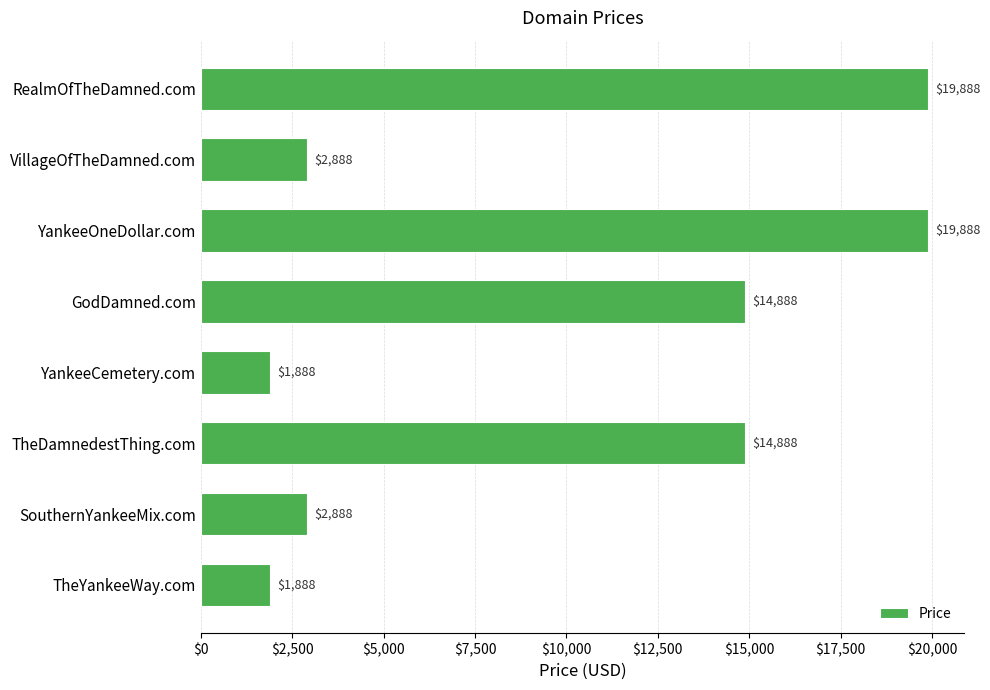

Does the chart contain any negative values?

No